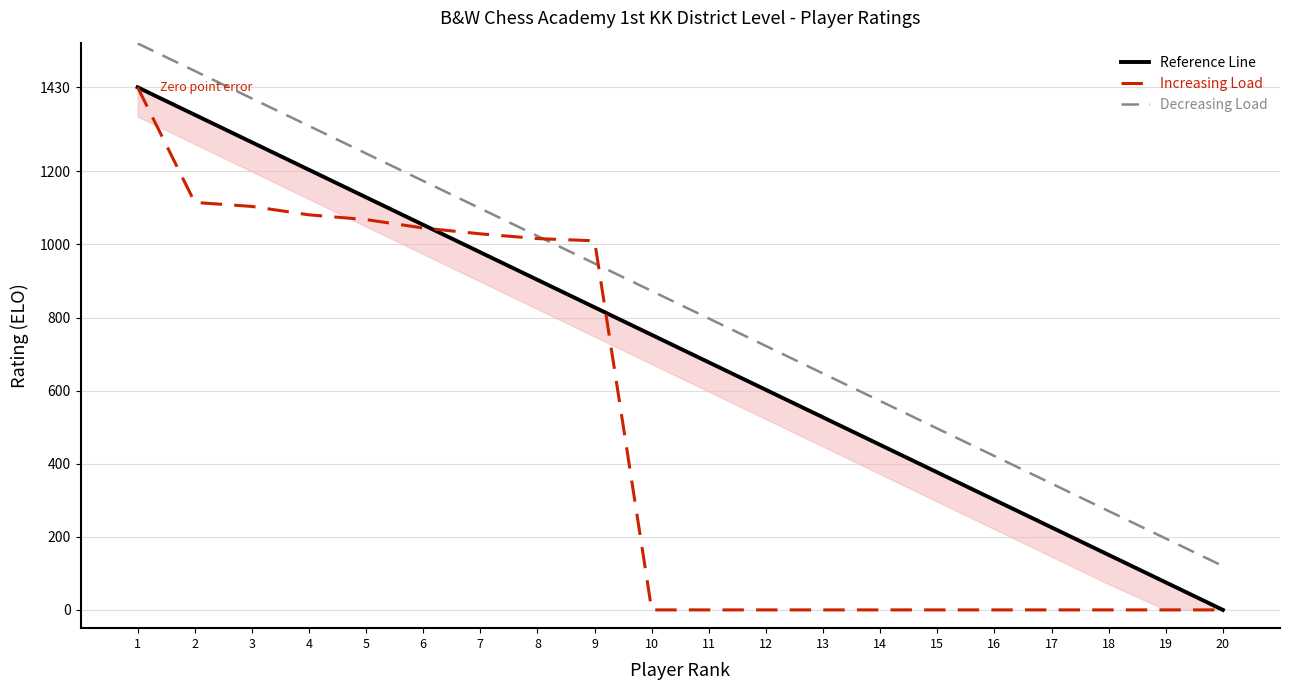

Is it true that Increasing Load equals 367.2 at 7?

False